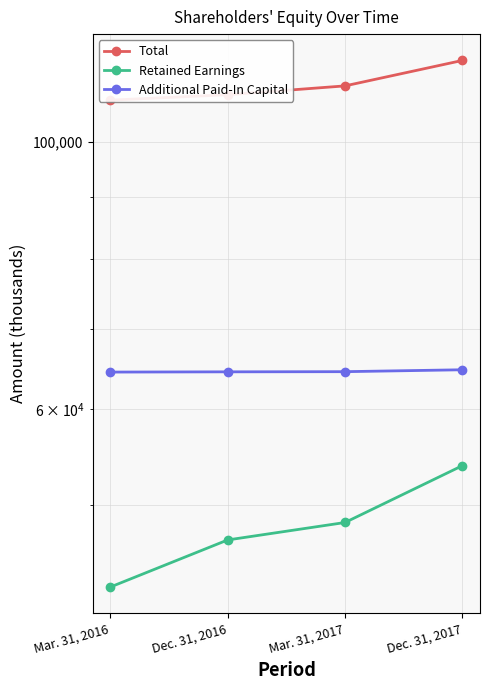

At which category is the sum across all series the highest?

Dec. 31, 2017